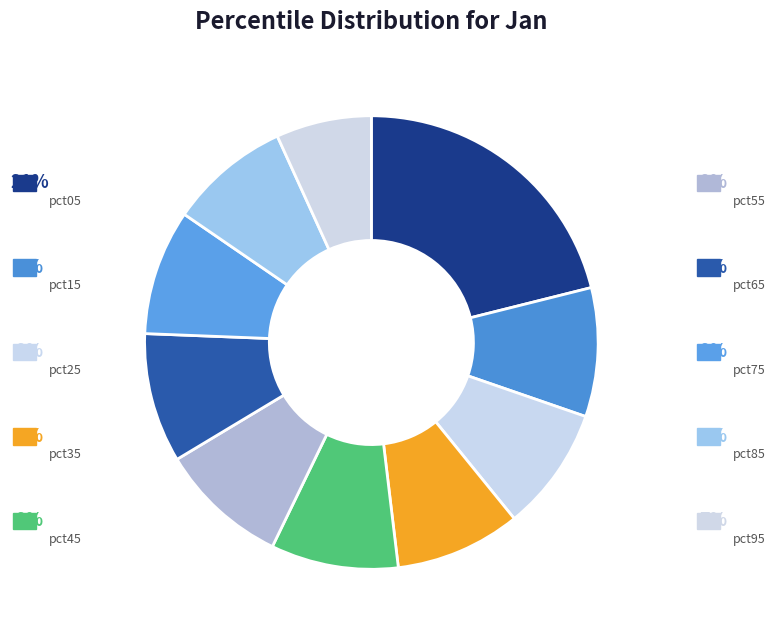

Count the number of slices in the pie.

10